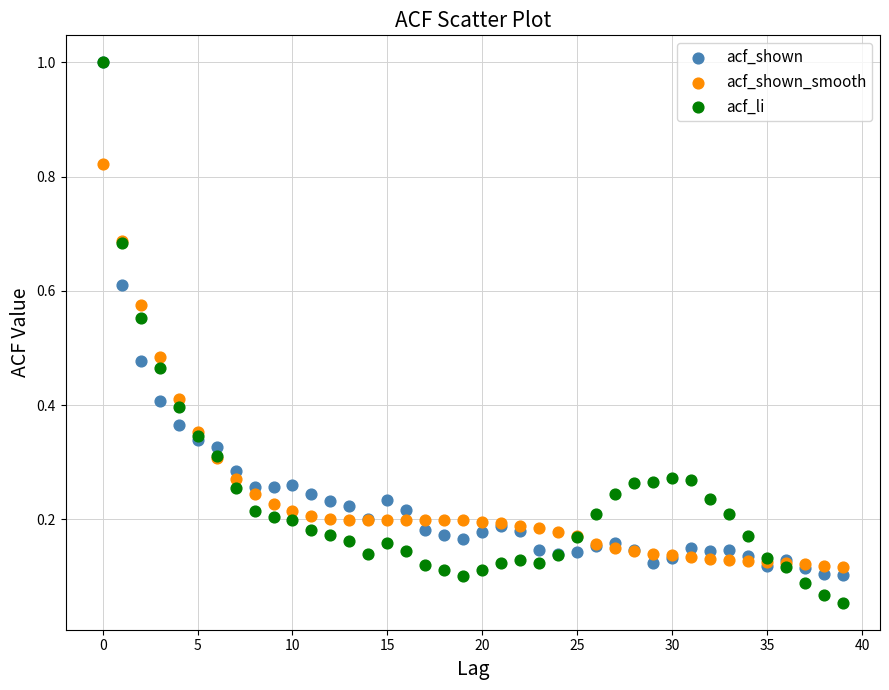

Which series reaches the minimum Y coordinate?

acf_li